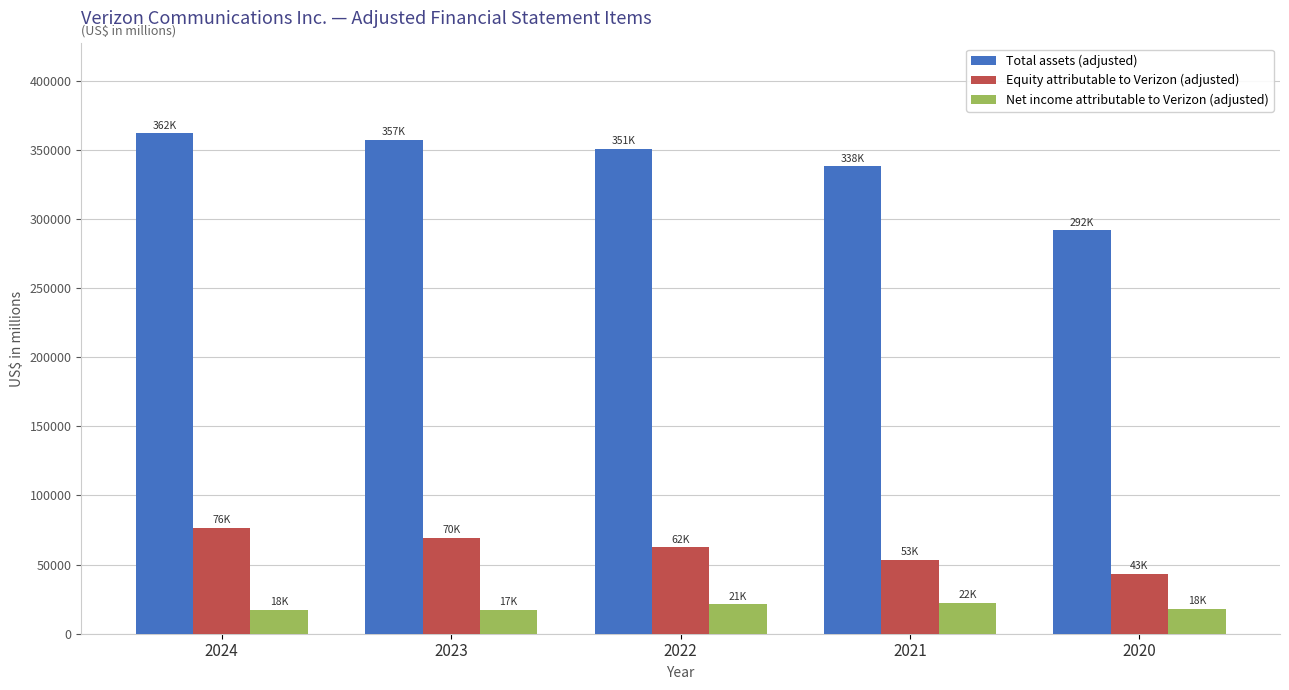

What is the spread (max minus min) of values at 2023?

339930